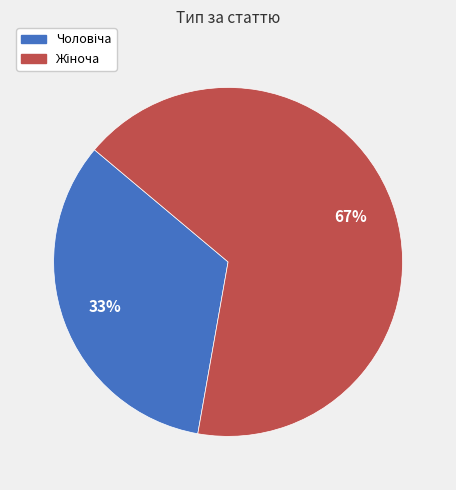

To the nearest percent, what is the average slice percentage?

50%